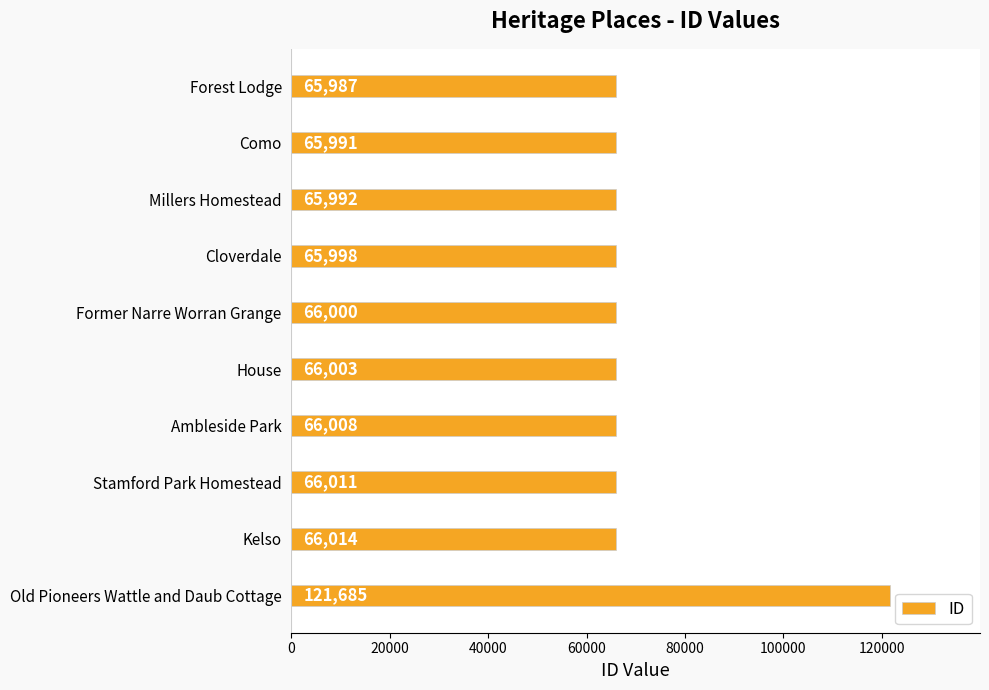

What is the approximate value at Old Pioneers Wattle and Daub Cottage?

121685